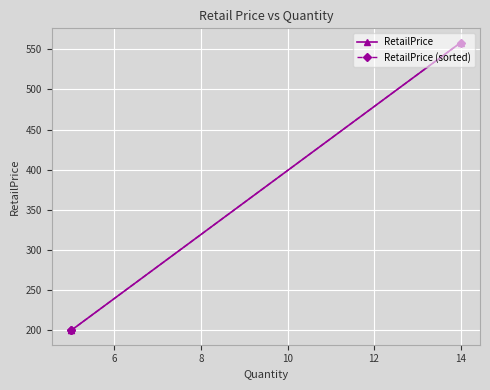

What is the difference between the maximum and minimum values in the RetailPrice series?

358.9